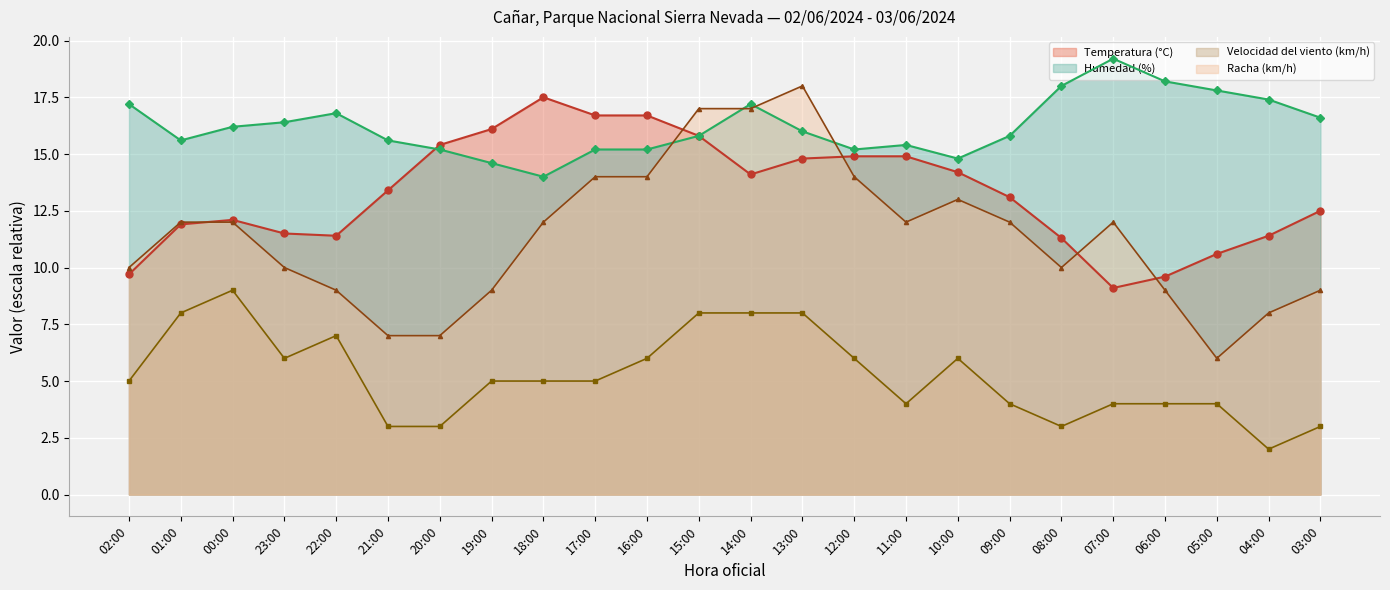

What is the sum of all Racha (km/h) (línea) values?

273.0